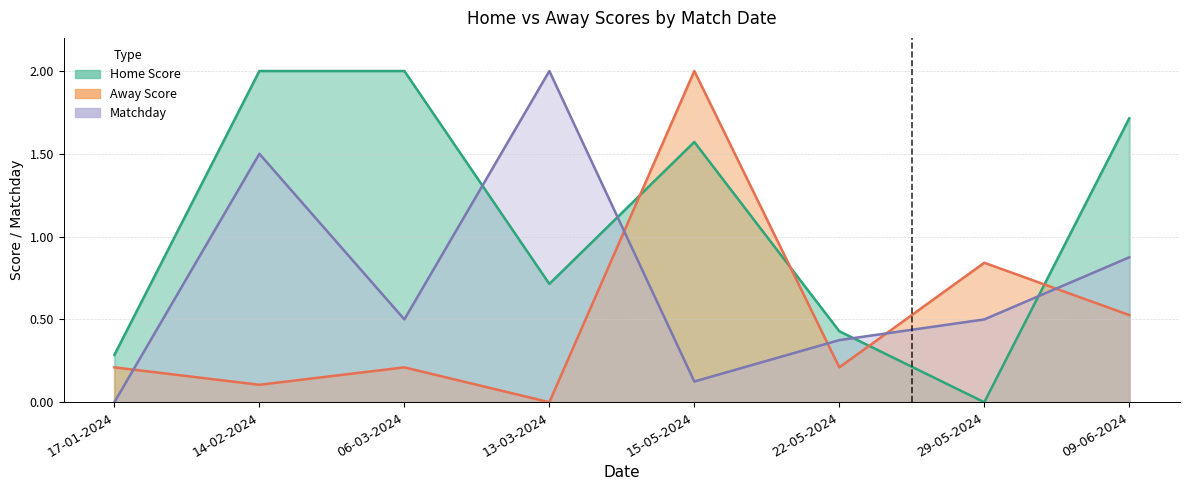

What is the difference between the highest and lowest values at 13-03-2024?

2.0